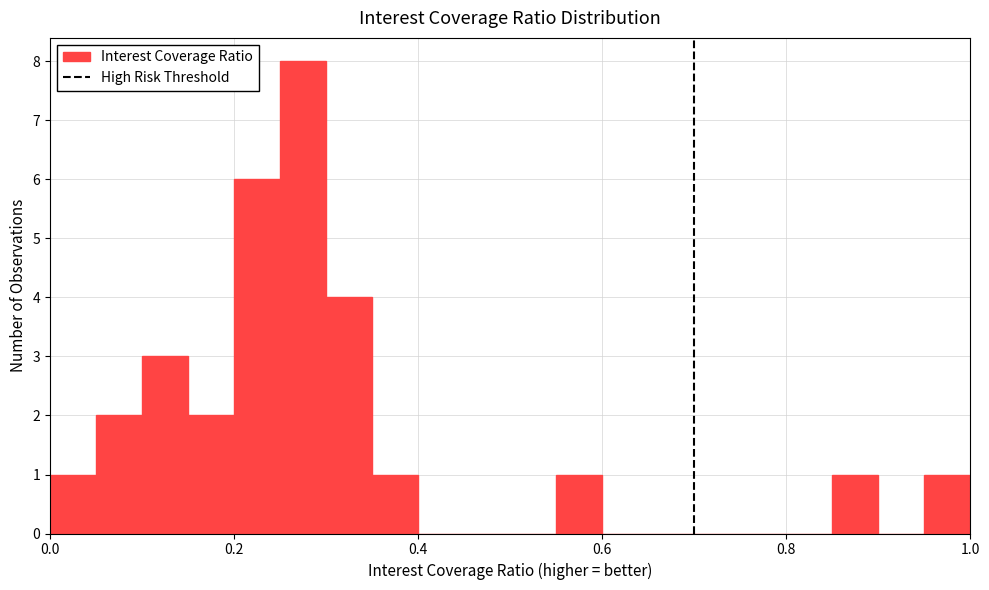

Around what value on the x-axis is the tallest bar? Give the approximate position of its centre, as read against the axis.

0.28